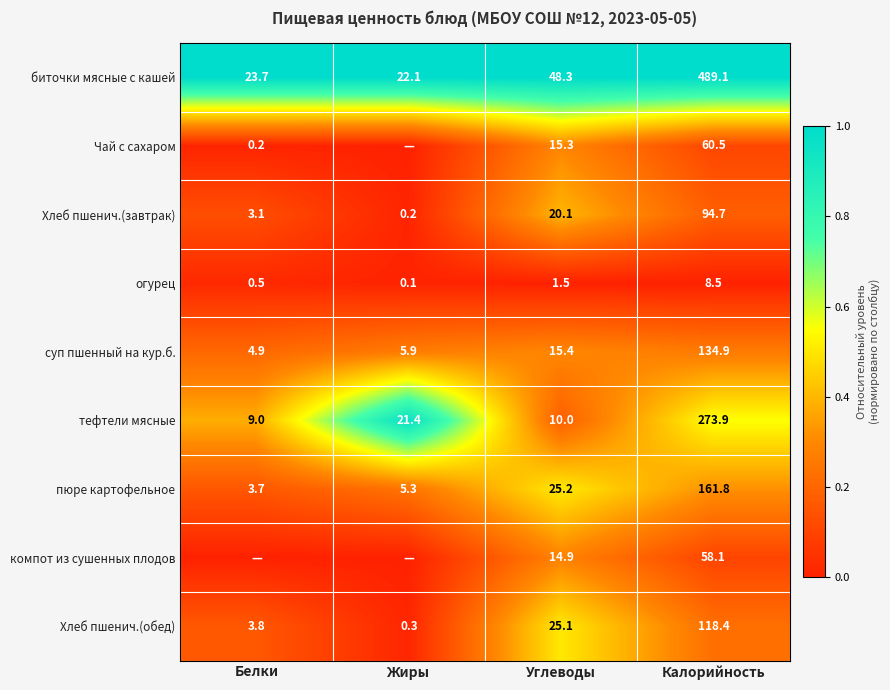

Is the value of пюре картофельное at Калорийность greater than the value of Чай с сахаром at Углеводы?

Yes